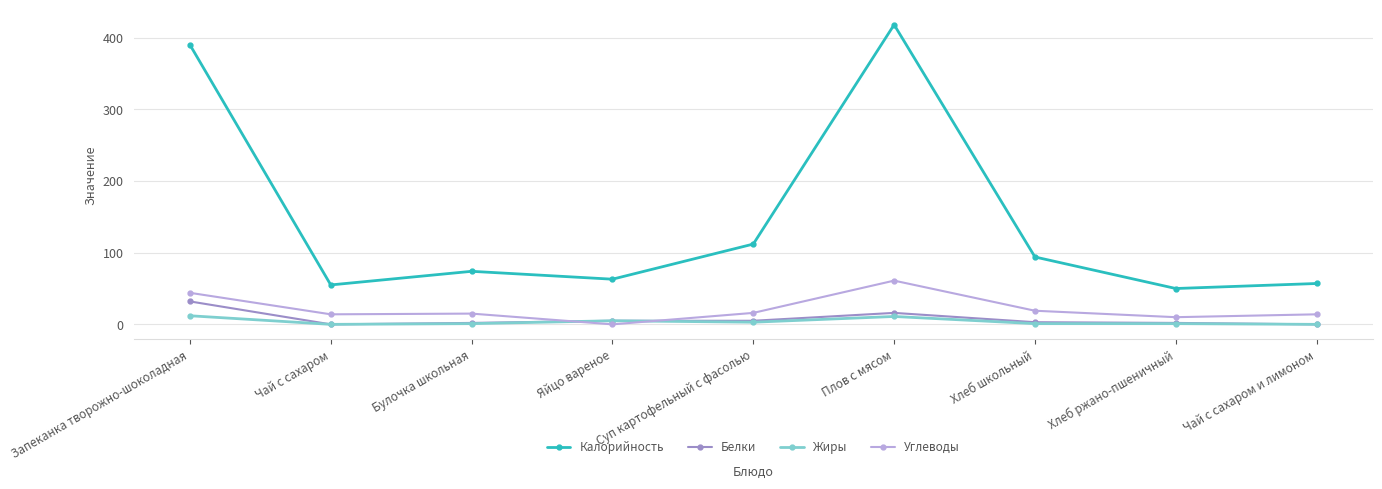

How many categories are shown in the chart?

9